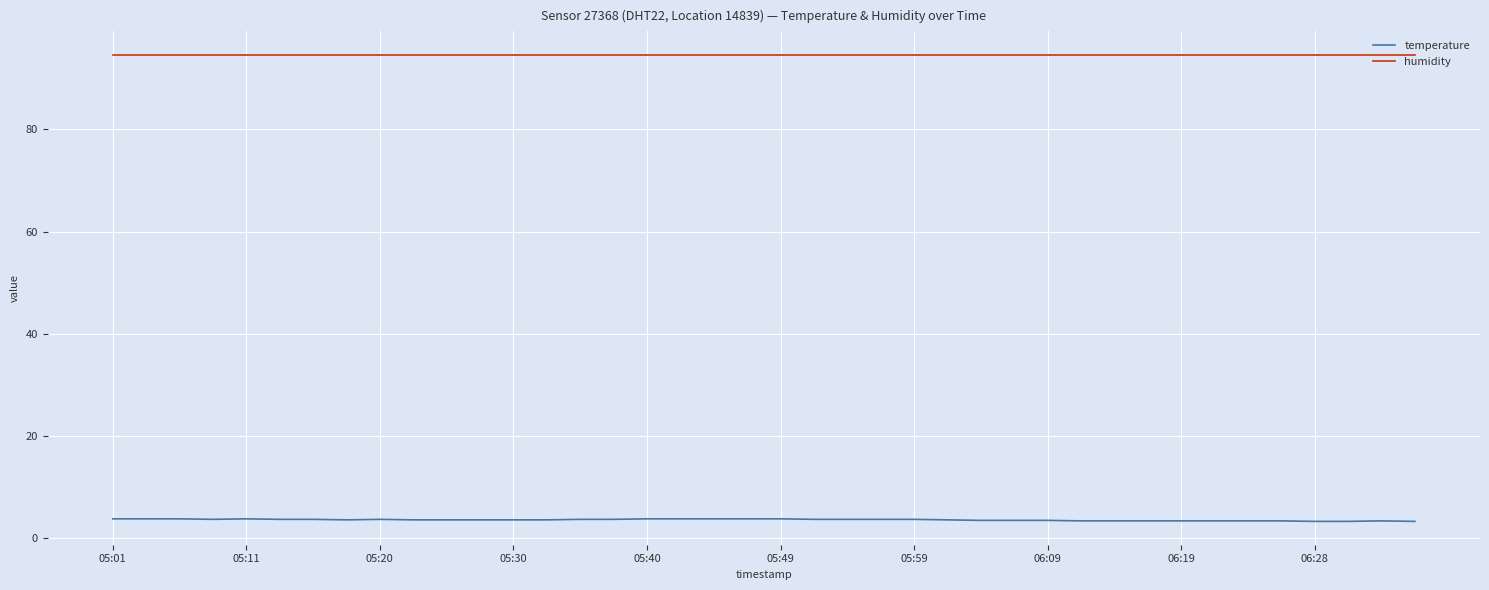

What is the sum of all temperature values?

144.0